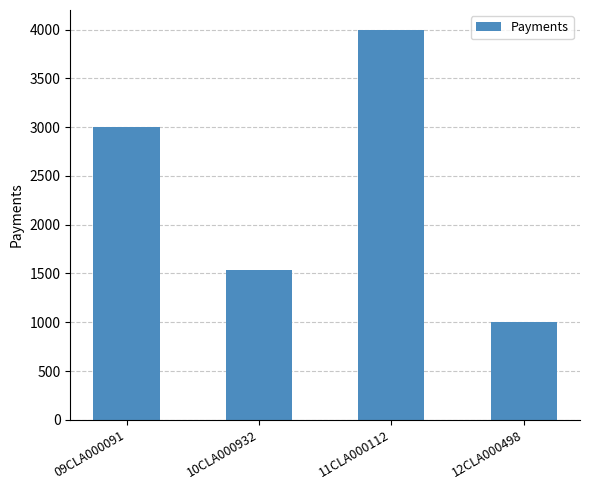

What is the greatest value displayed?

4000.0